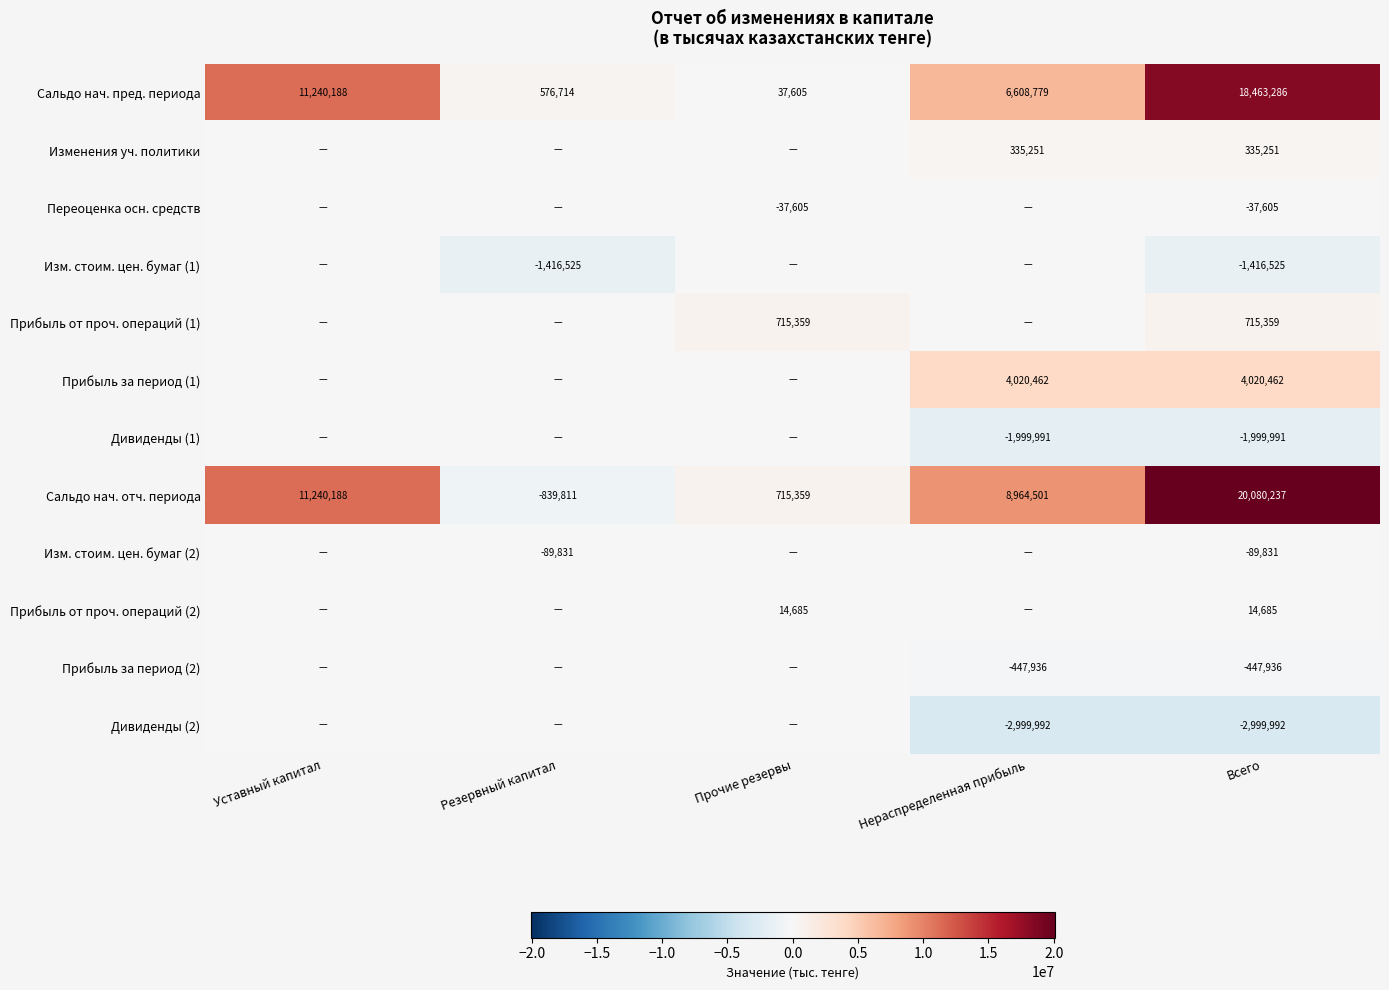

Which label corresponds to the smallest value in the chart?

Нераспределенная прибыль